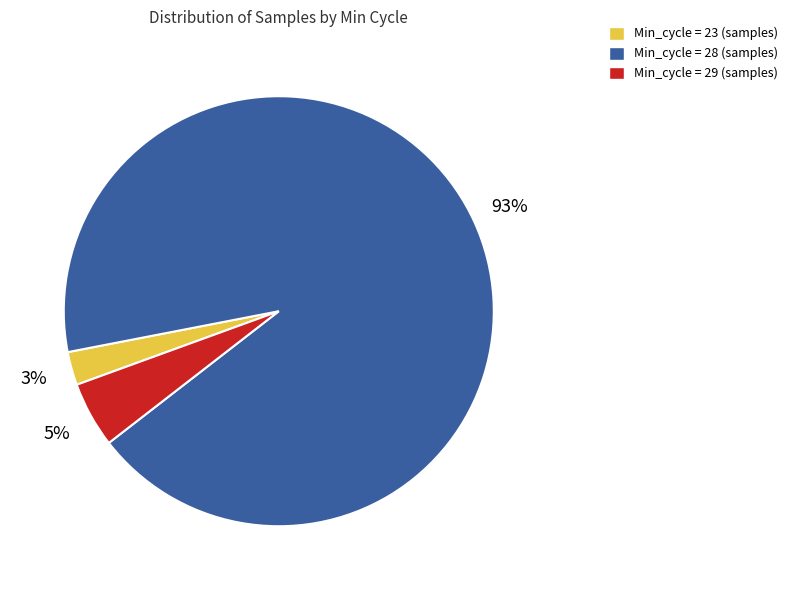

Is there any slice that represents more than half of the pie?

Yes